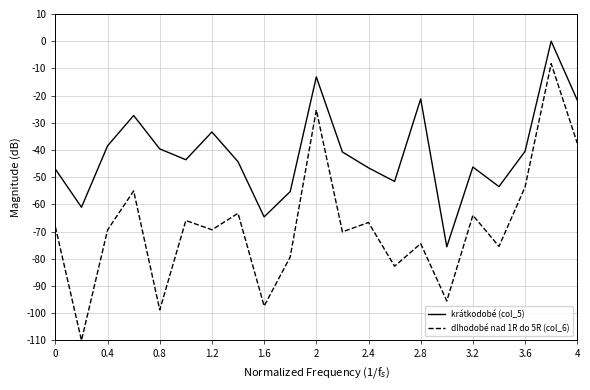

Which series has the largest total across all categories?

krátkodobé (col_5)